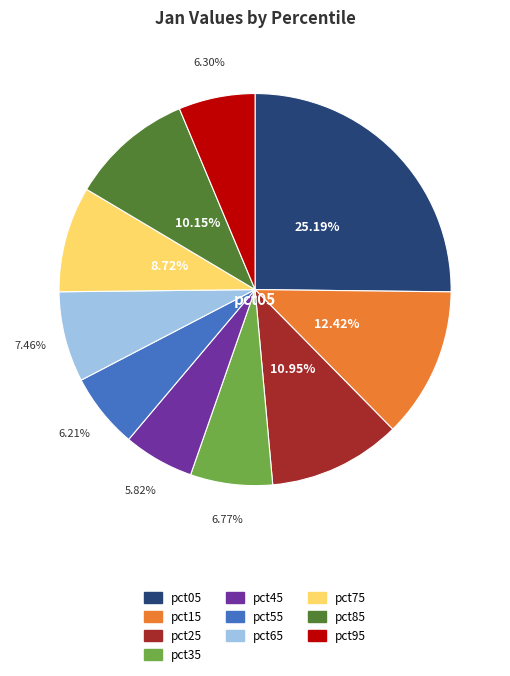

Approximately how many times larger is the value at pct55 compared to pct25?

0.6